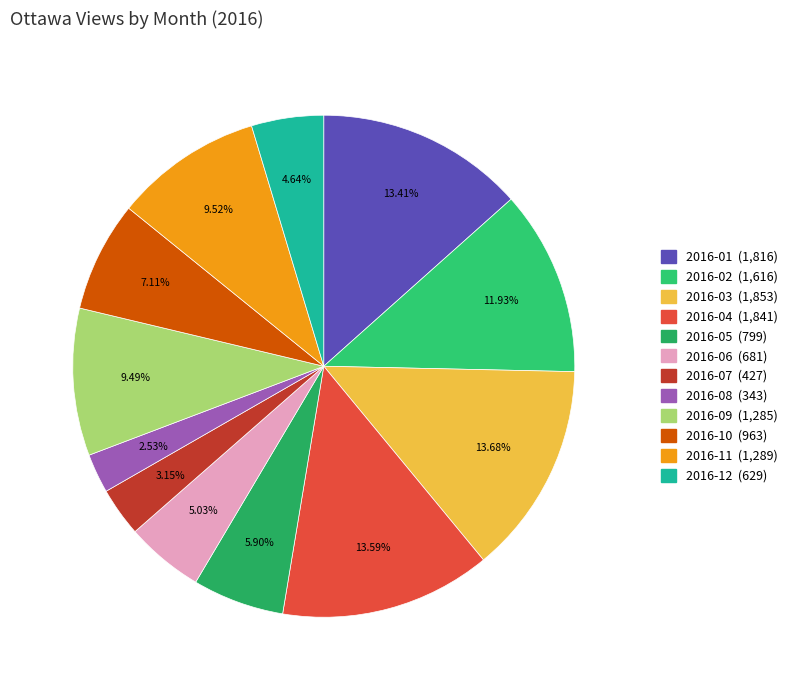

Combined, what portion of the pie is 2016-10 and 2016-09?

16.6%